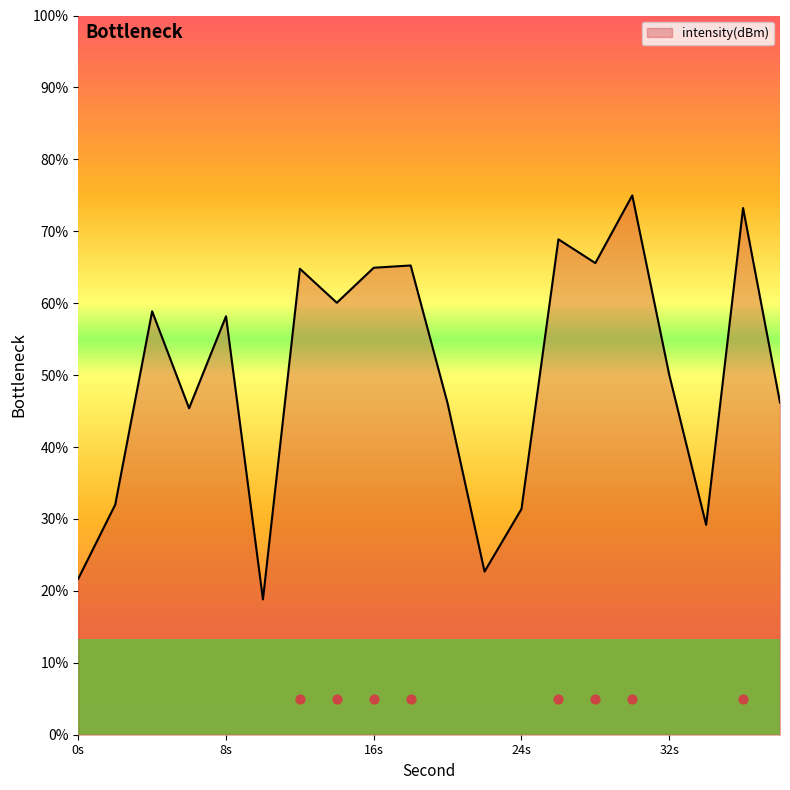

What is the change in value from 4 to 18?

+1.9